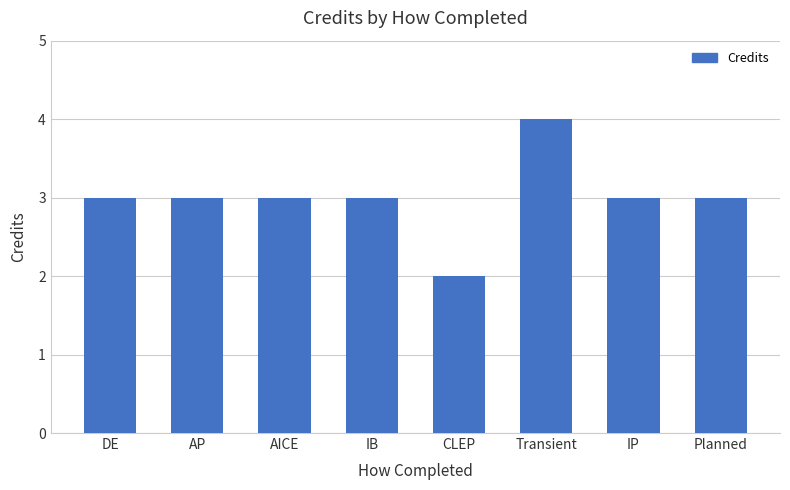

The value at CLEP is 2. True or false?

True